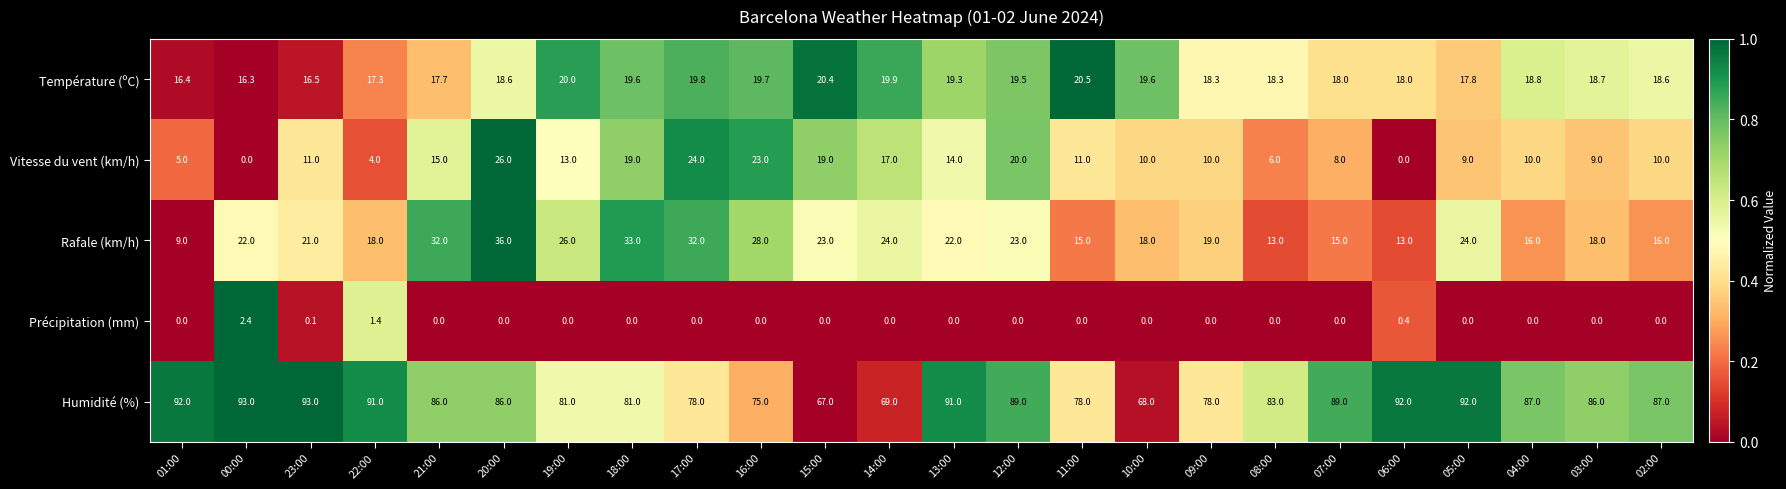

What is the difference between the Rafale (km/h) values at 20:00 and 14:00?

12.0